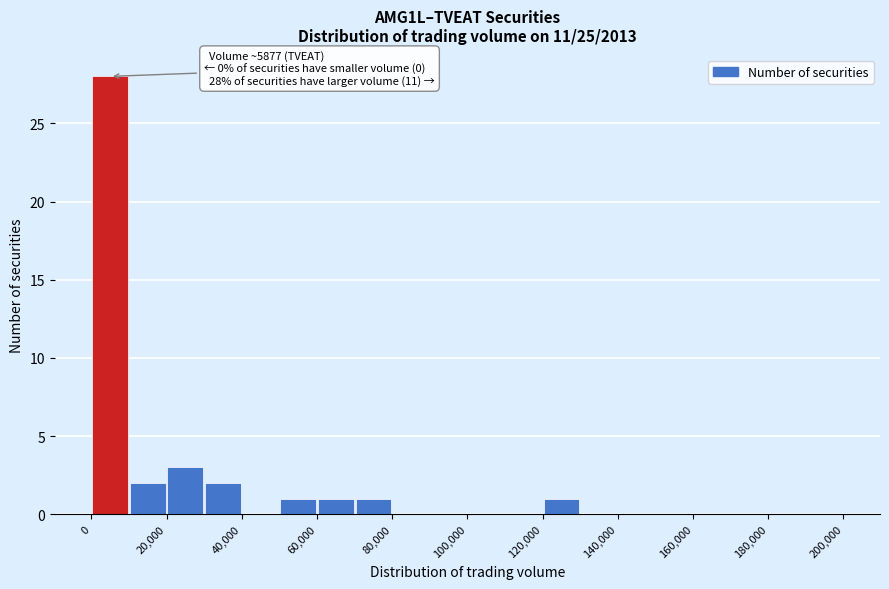

Which range on the x-axis has the tallest bar?

0 to 10000